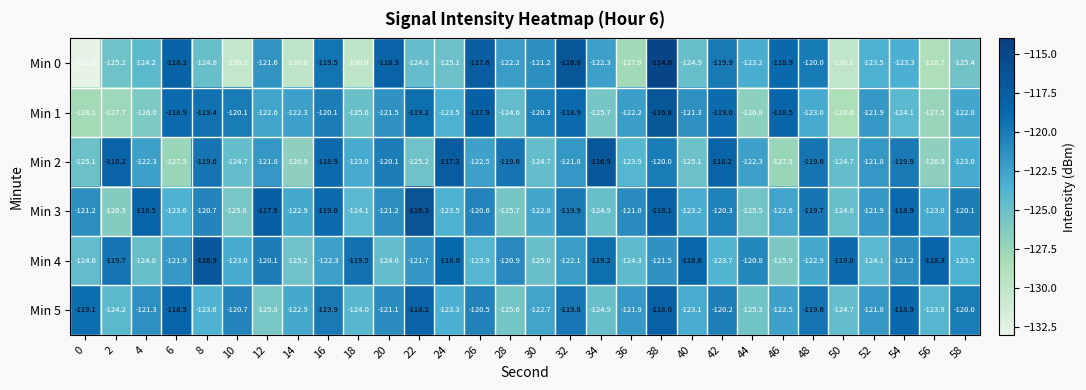

Which series has the largest total across all categories?

Min 3